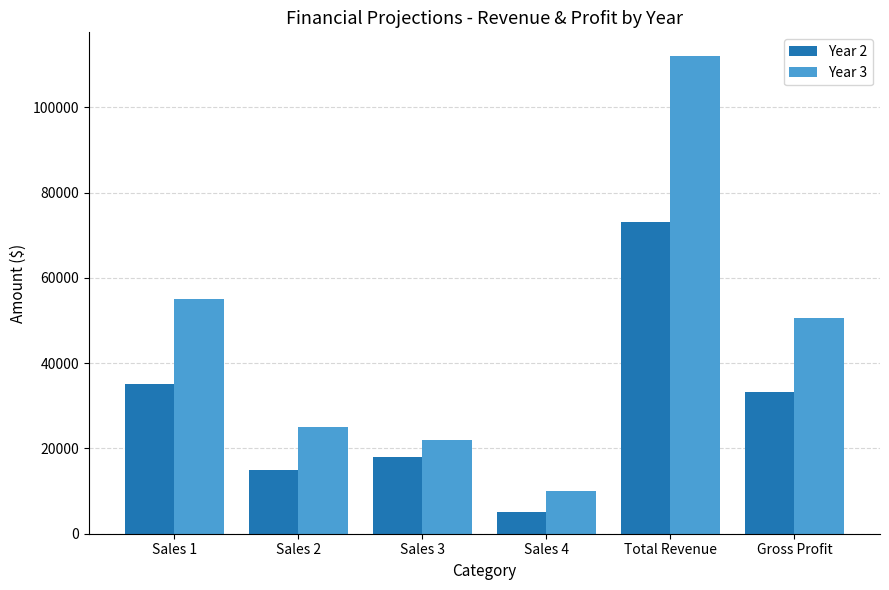

Read the Year 2 value at Sales 2, to the nearest 10.

15000